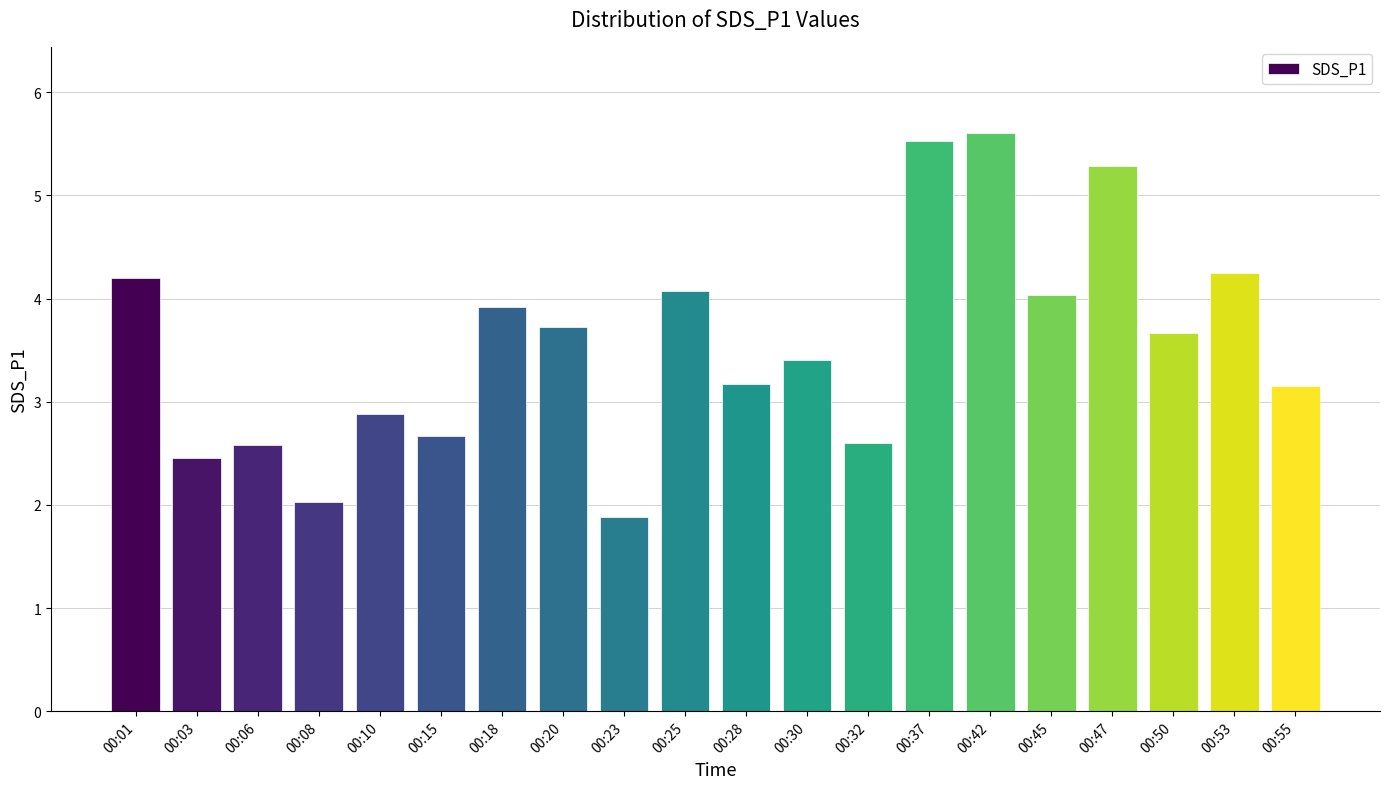

What is the average value?

3.6